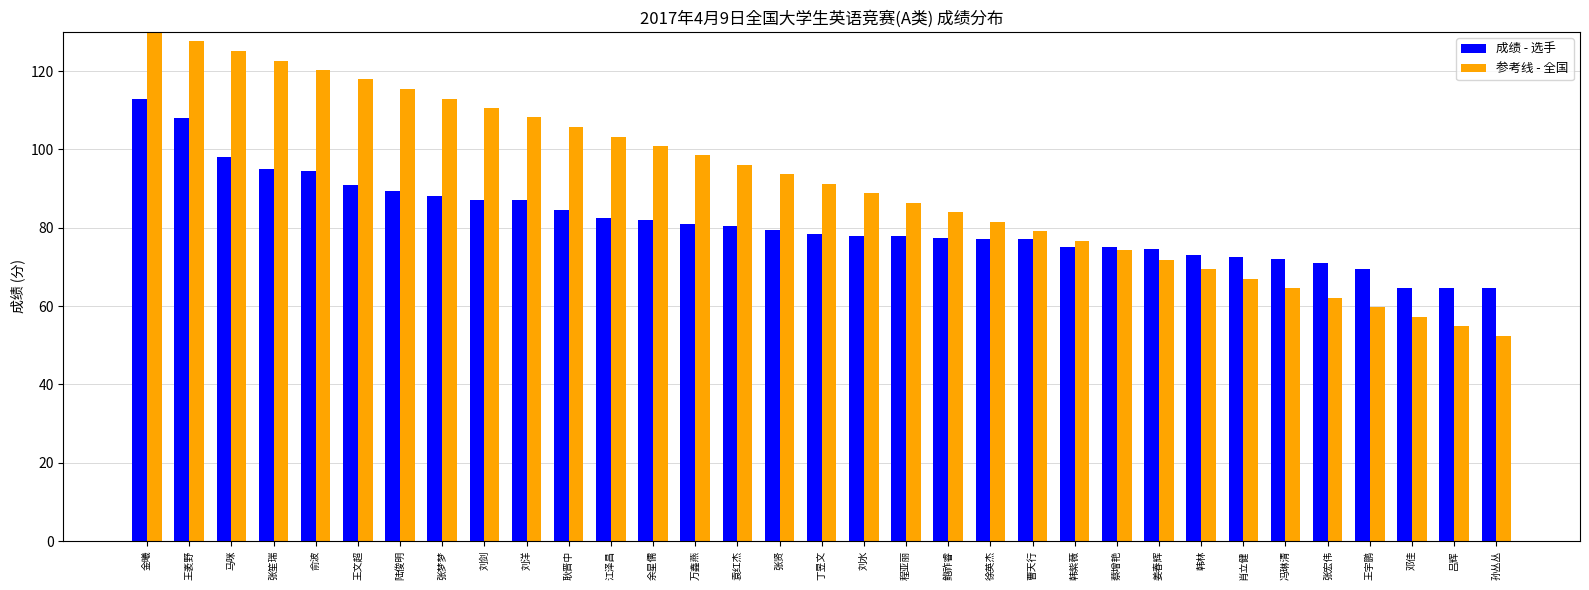

Which series has the largest range (max minus min)?

参考线 - 全国